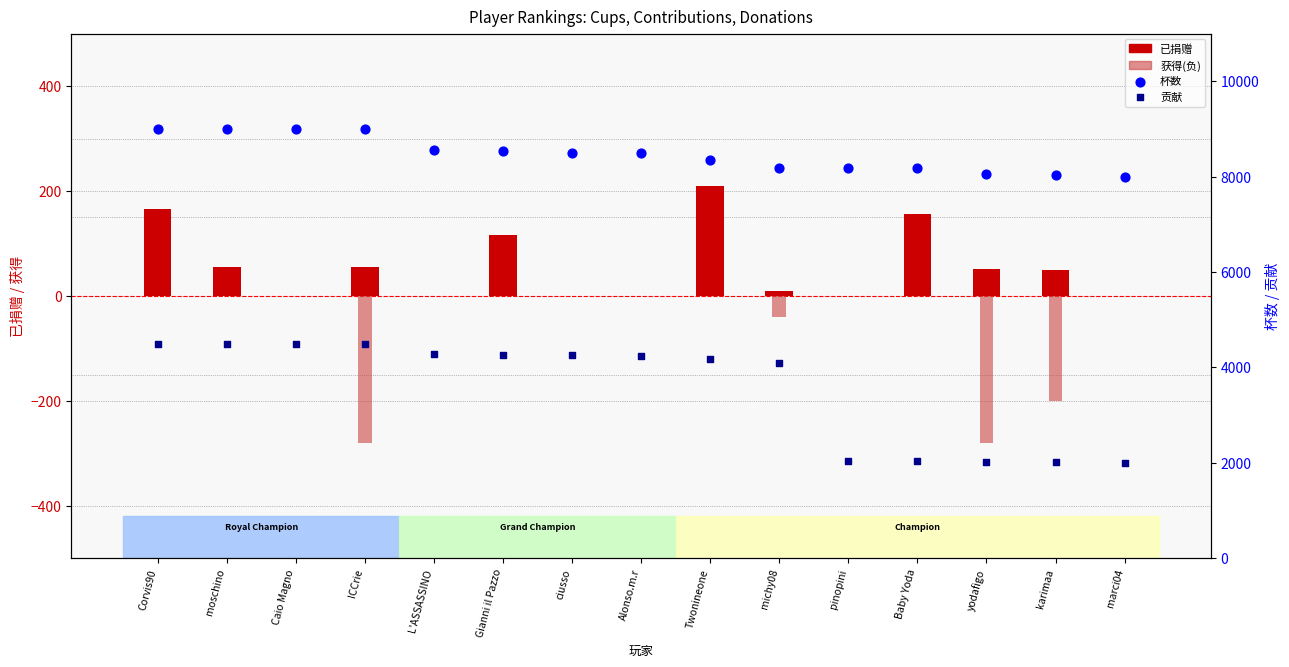

At how many categories does at least one series exceed 4563?

15